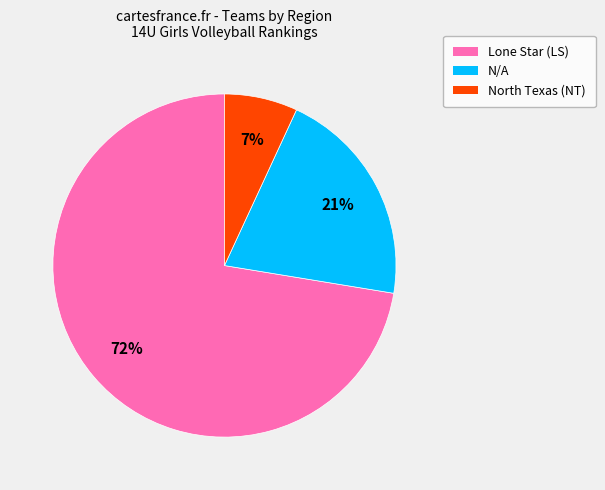

Does Lone Star (LS) represent more than half of the total?

Yes